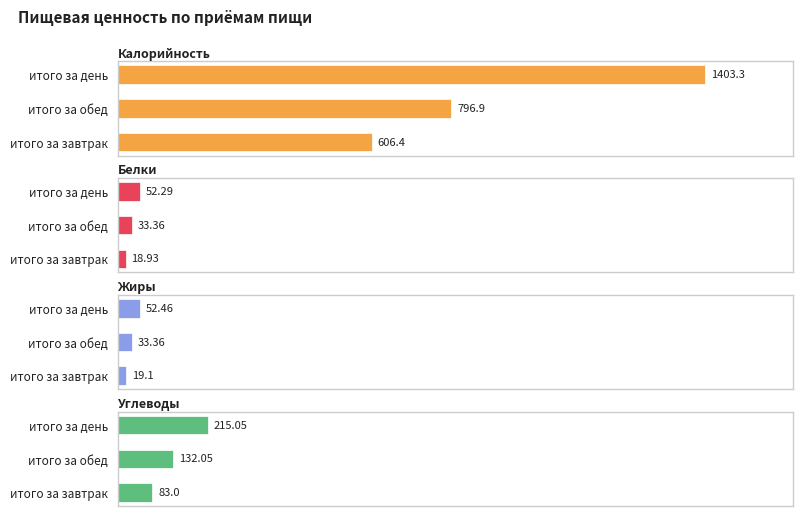

What is the approximate value of Жиры at итого за день?

52.5